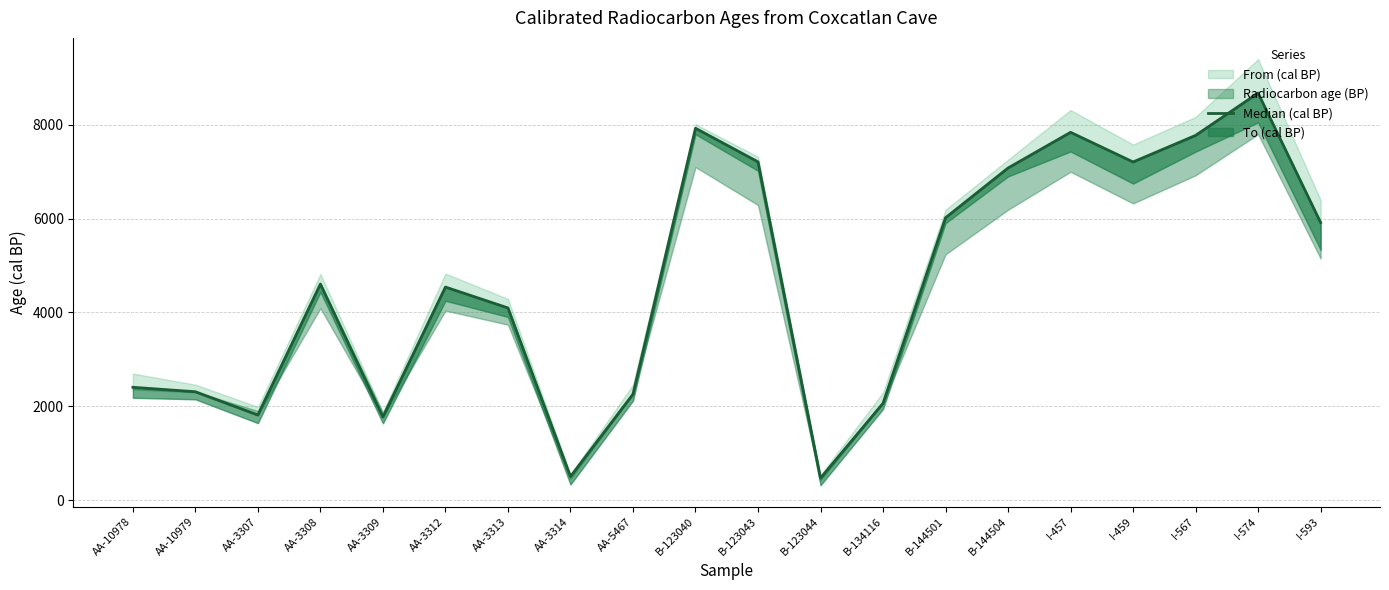

True or false: the data shows 3514 at AA-5467.

False